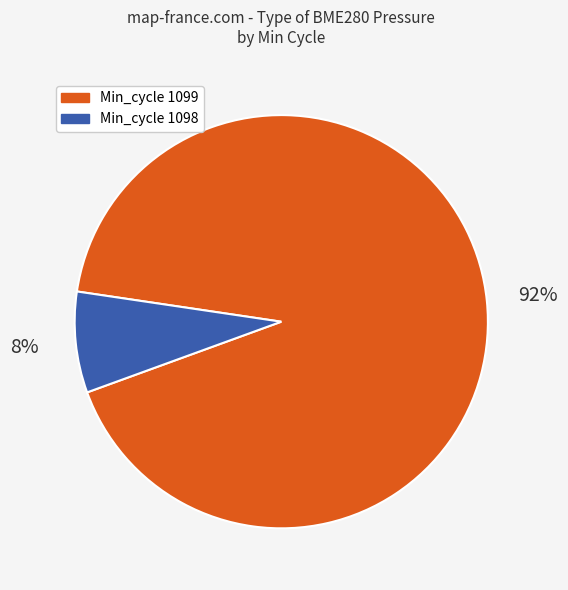

To the nearest percent, what is the difference between the Min_cycle 1098 and Min_cycle 1099 slice percentages?

84%